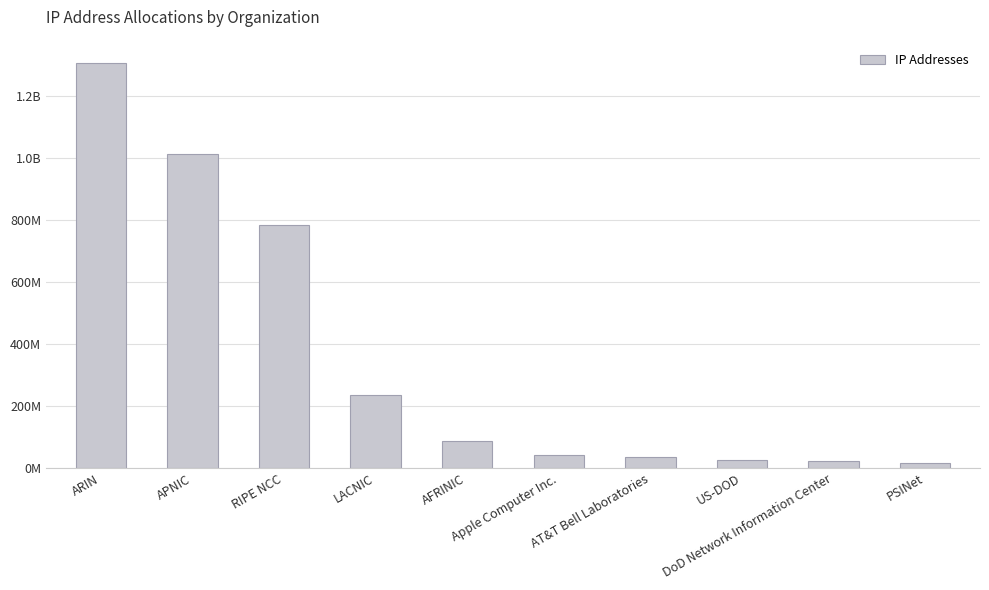

Which label corresponds to the largest value in the chart?

ARIN